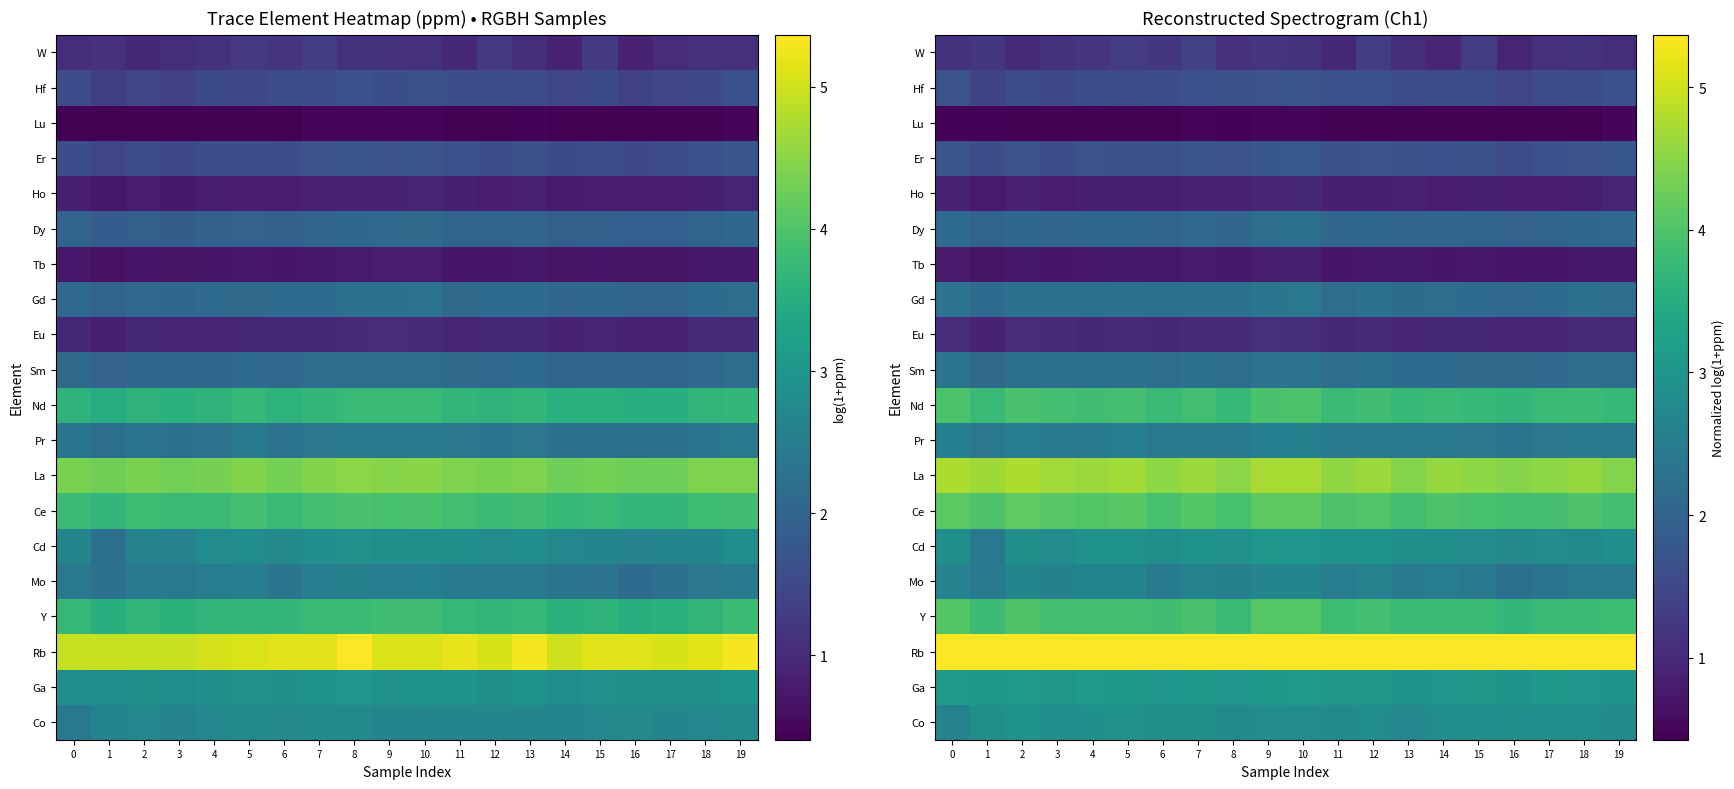

Which category has the highest value in the Pr series?

10